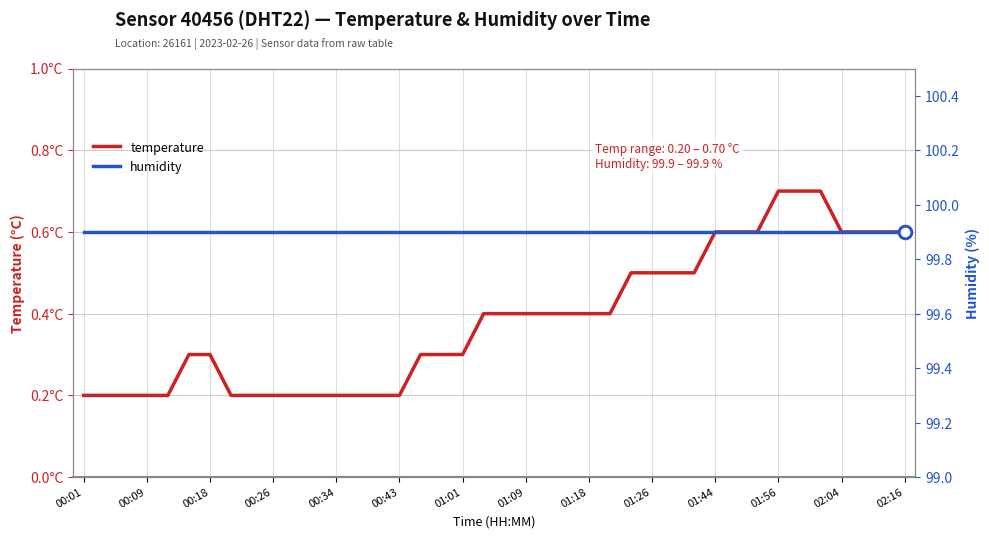

The humidity series shows 138.9 at 00:34. True or false?

False